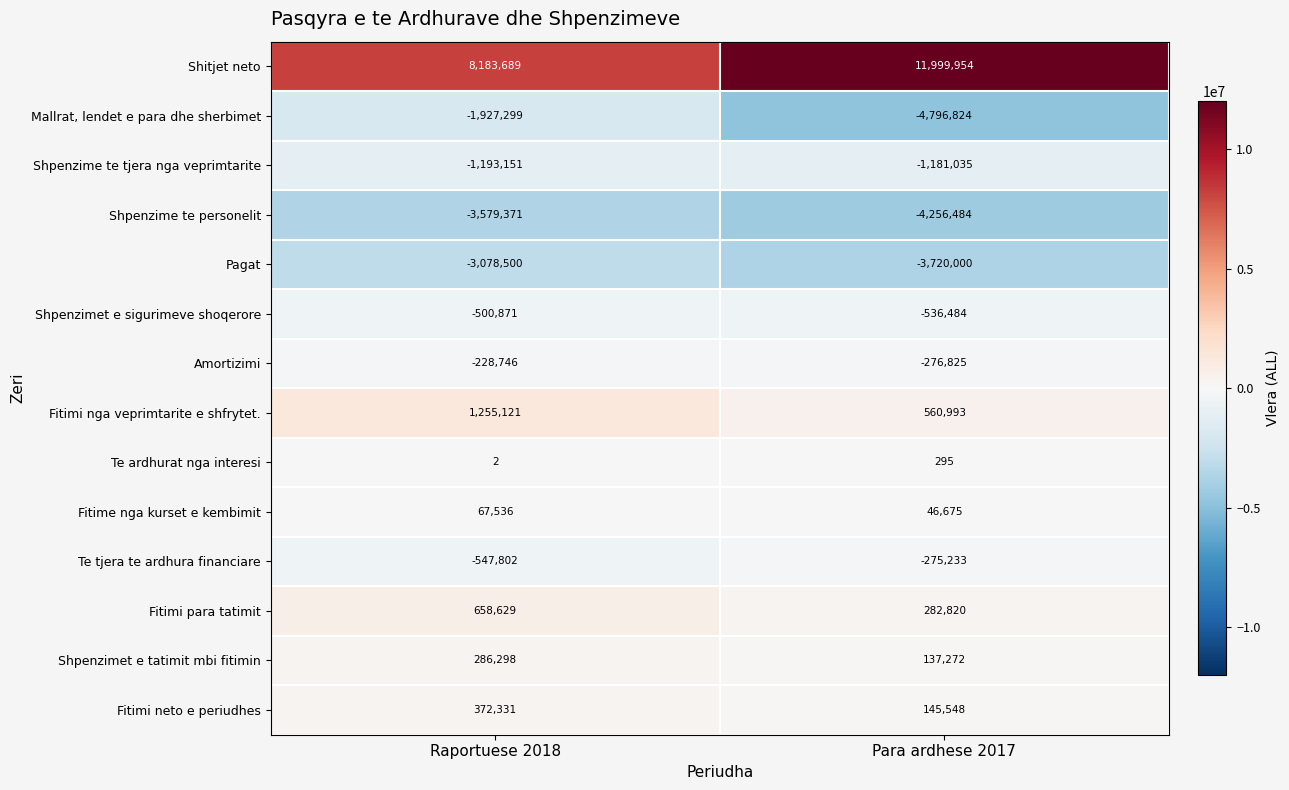

At Raportuese 2018, list the series in order from largest to smallest.

Shitjet neto, Fitimi nga veprimtarite e shfrytet., Fitimi para tatimit, Fitimi neto e periudhes, Shpenzimet e tatimit mbi fitimin, Fitime nga kurset e kembimit, Te ardhurat nga interesi, Amortizimi, Shpenzimet e sigurimeve shoqerore, Te tjera te ardhura financiare, Shpenzime te tjera nga veprimtarite, Mallrat, lendet e para dhe sherbimet, Pagat, Shpenzime te personelit